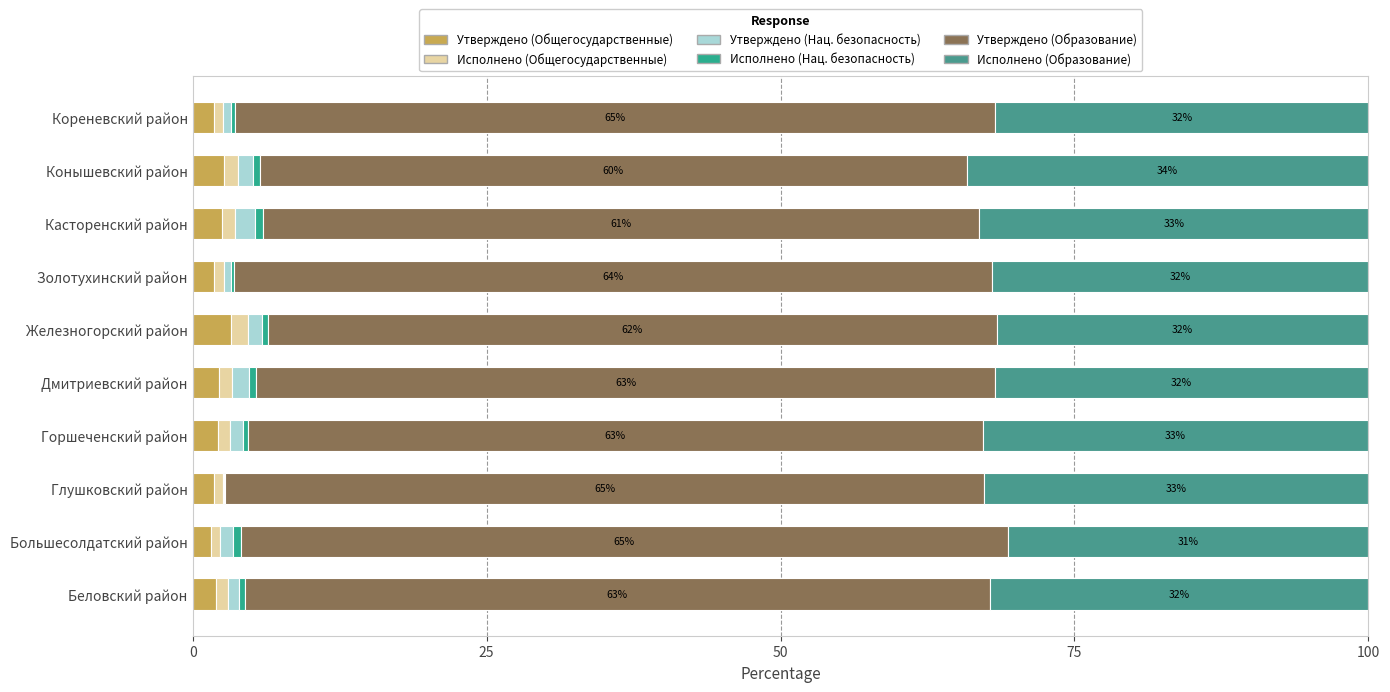

Count the number of data series in this chart.

6